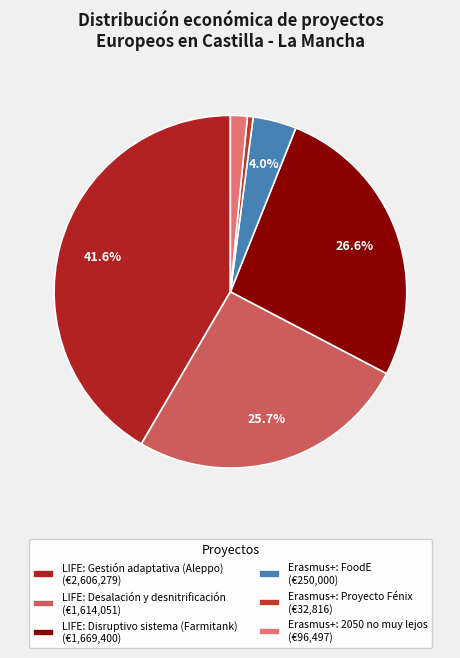

What percentage is the Erasmus+: Proyecto Fénix slice, to the nearest percent?

1%